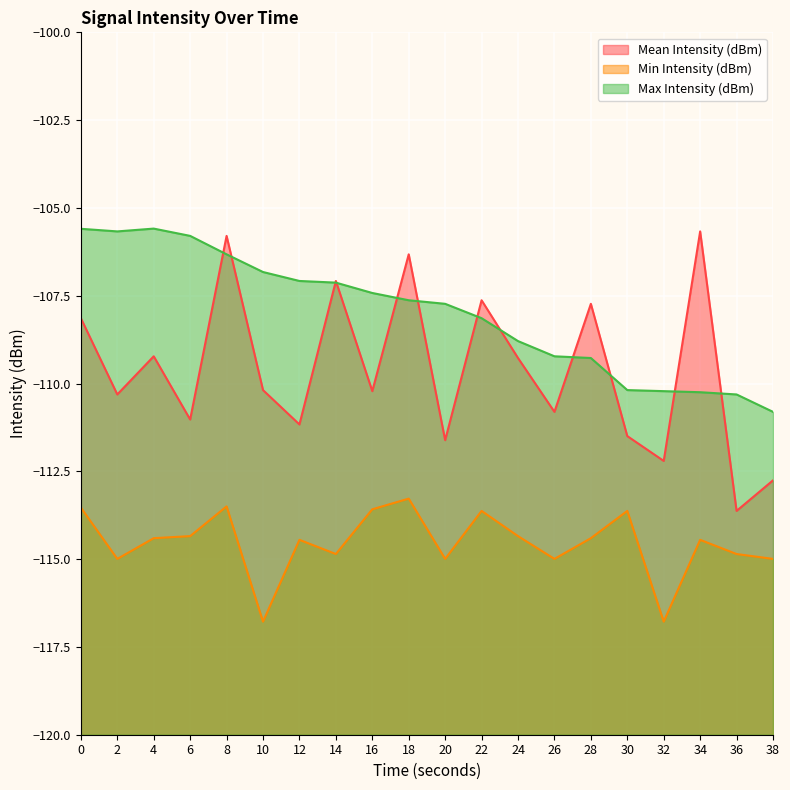

What is the difference between the Mean Intensity (dBm) values at 32 and 20?

0.6